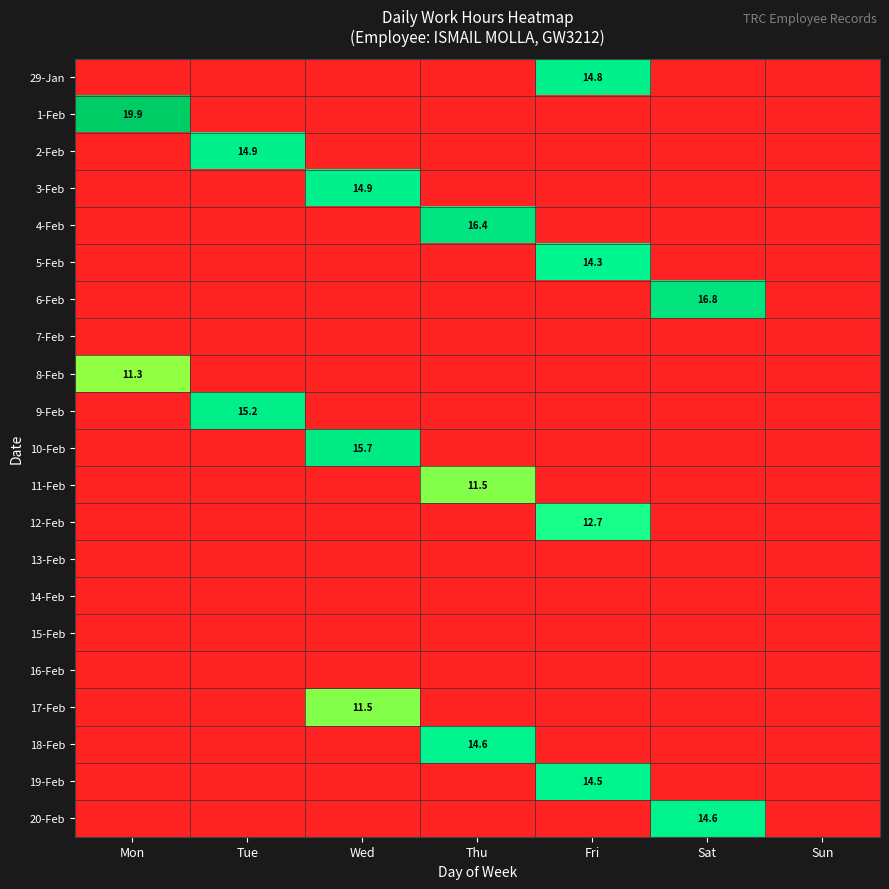

How many data points does each series have?

7